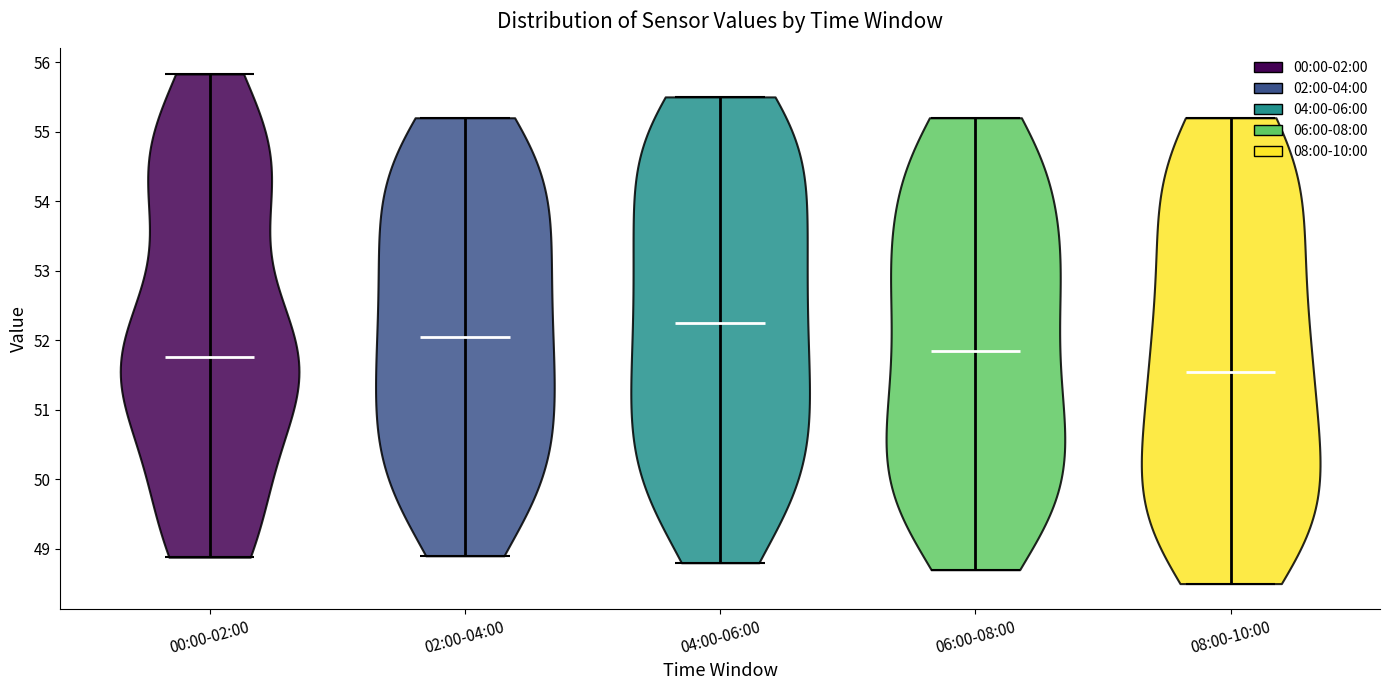

Reading left to right, read every violin against the y-axis: where its median line is, and the lowest and highest points it reaches. The values are not printed on the chart, so give them approximately, as read against the axis.

00:00-02:00: median line 51.8, lowest point 48.9, highest point 55.8
02:00-04:00: median line 52.1, lowest point 48.9, highest point 55.2
04:00-06:00: median line 52.3, lowest point 48.8, highest point 55.5
06:00-08:00: median line 51.9, lowest point 48.7, highest point 55.2
08:00-10:00: median line 51.6, lowest point 48.5, highest point 55.2